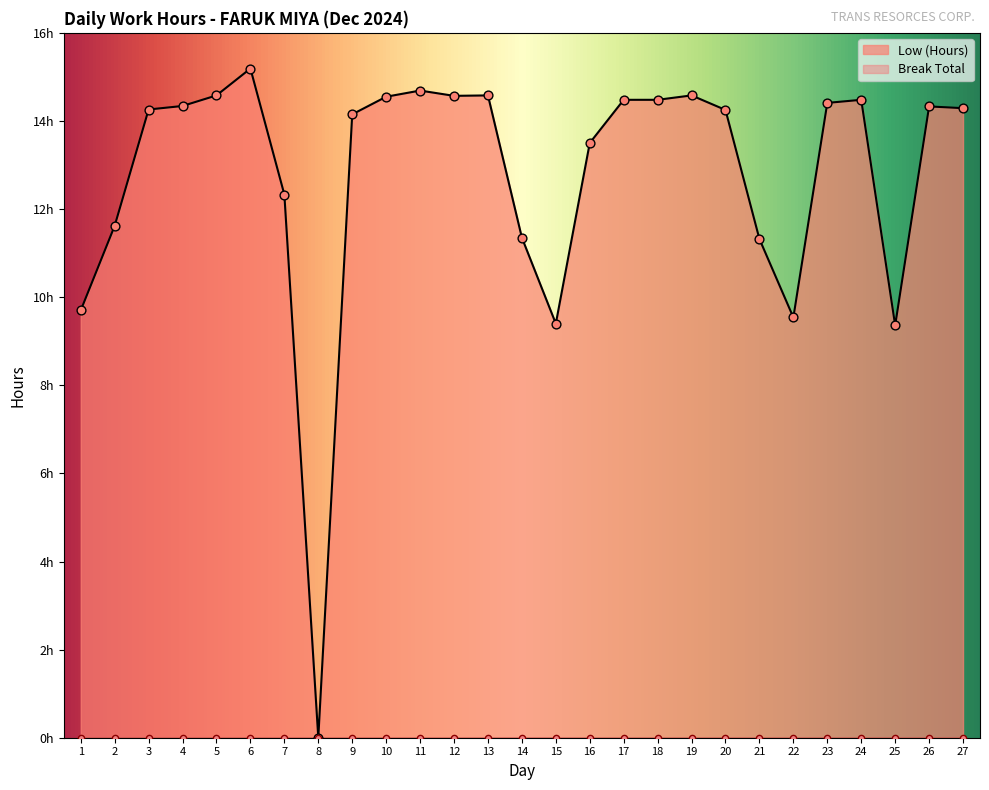

What is the ratio of the value at 15 to the value at 11?

0.6